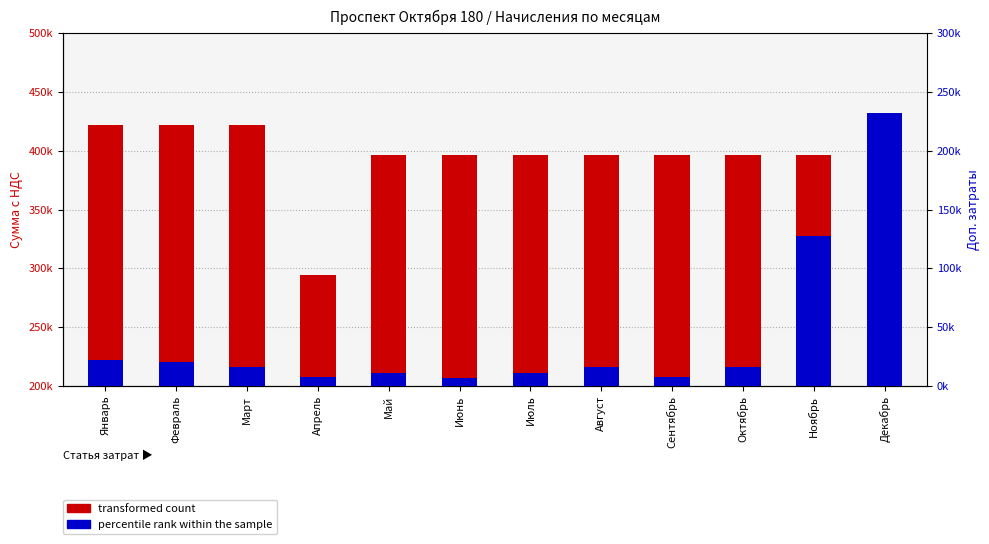

What position from the right is Декабрь?

1